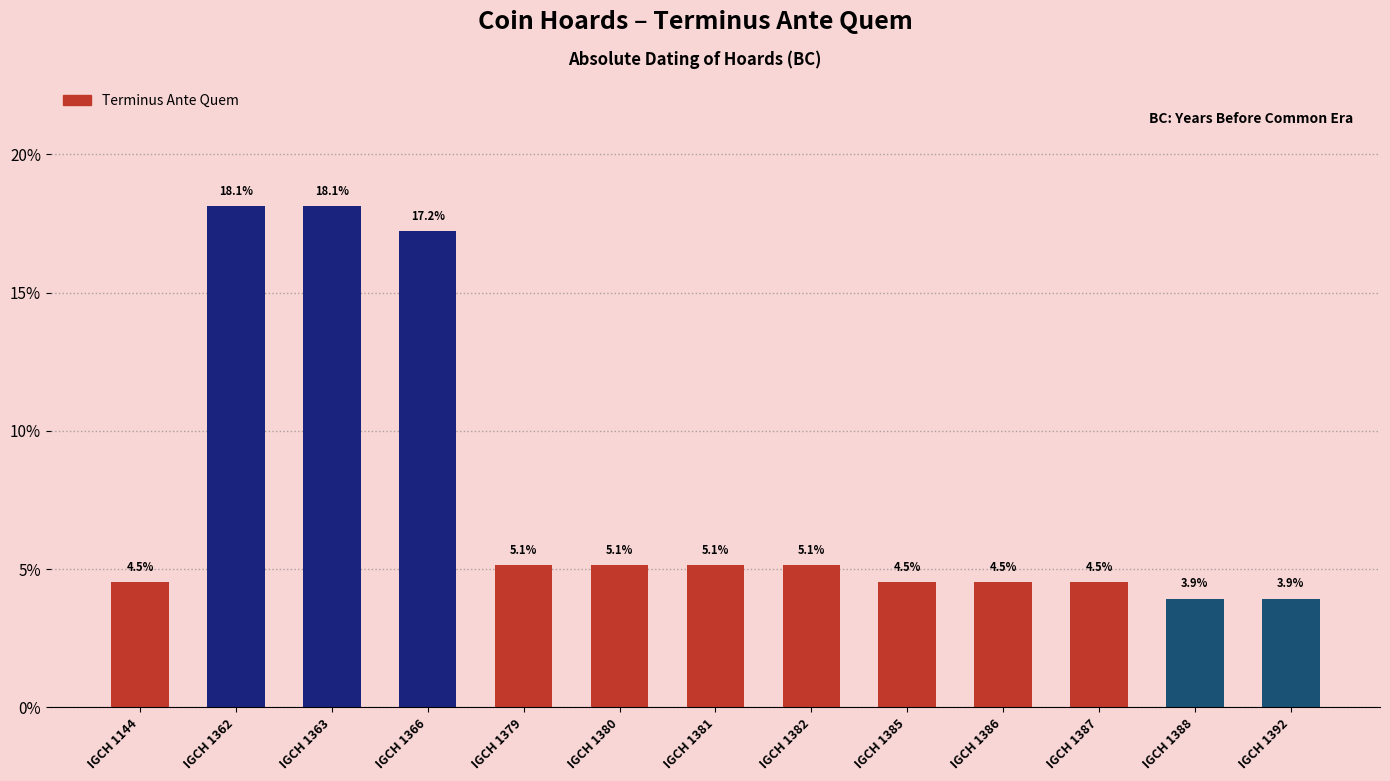

The value at IGCH 1381 is 3.2. True or false?

False